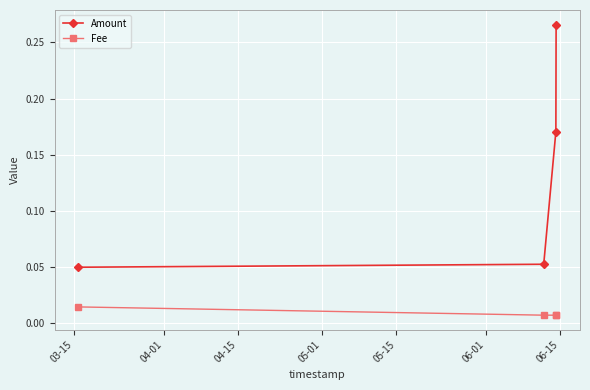

True or false: Amount has more than 0 points higher than both neighbors.

False